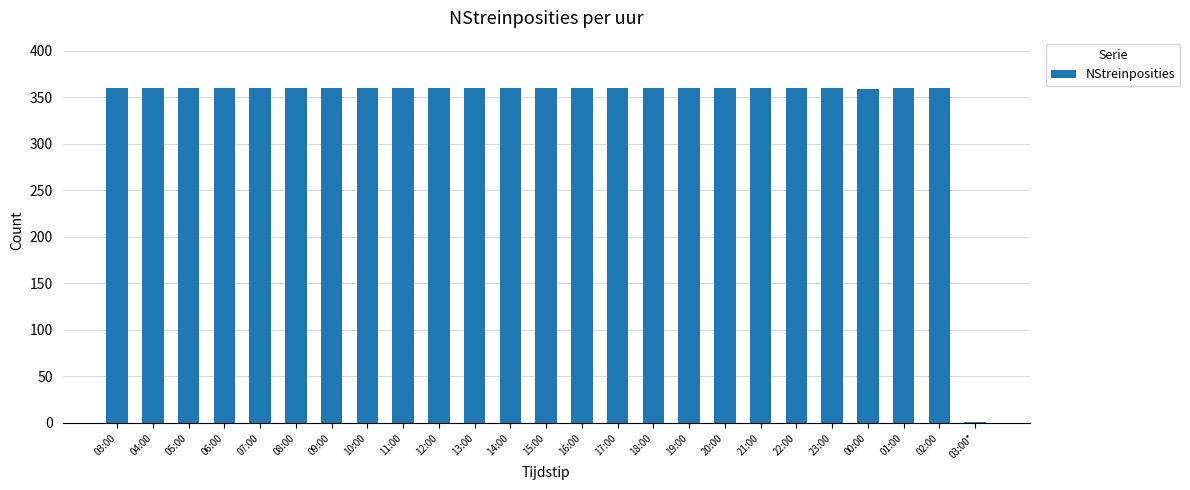

What is the sum of all values?

8640